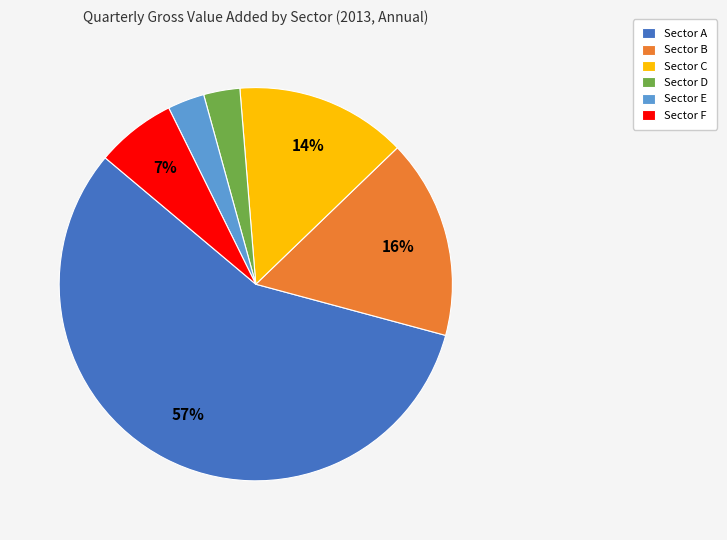

Between Sector B and Sector E, which is larger?

Sector B